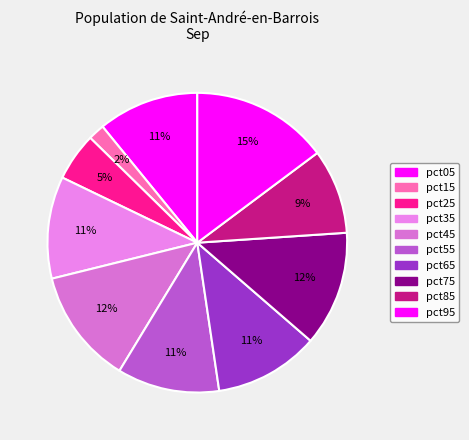

Count the number of slices in the pie.

10